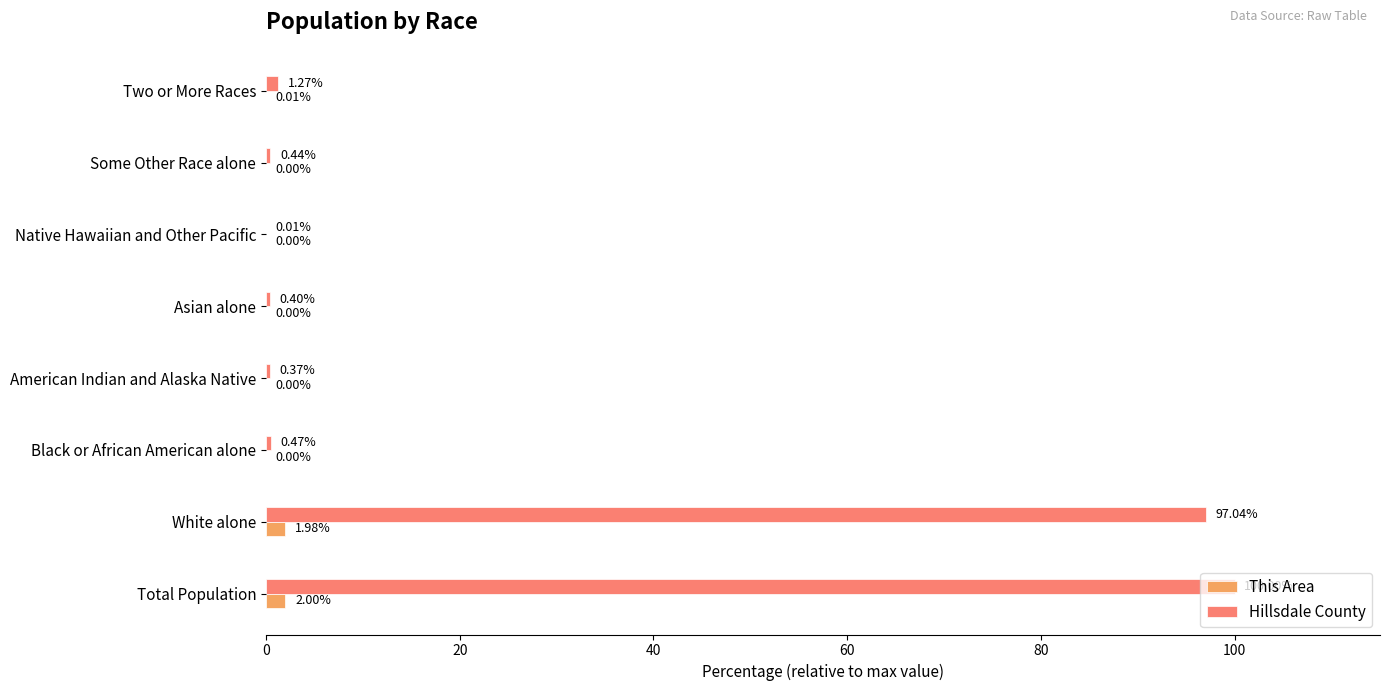

Which series has the largest total across all categories?

Hillsdale County